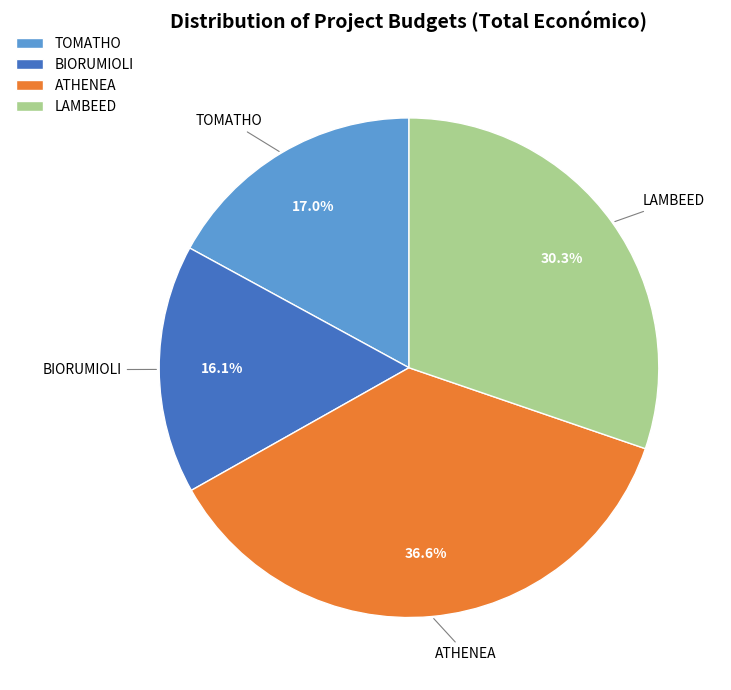

Is it true that ATHENEA is 37% of the pie?

True